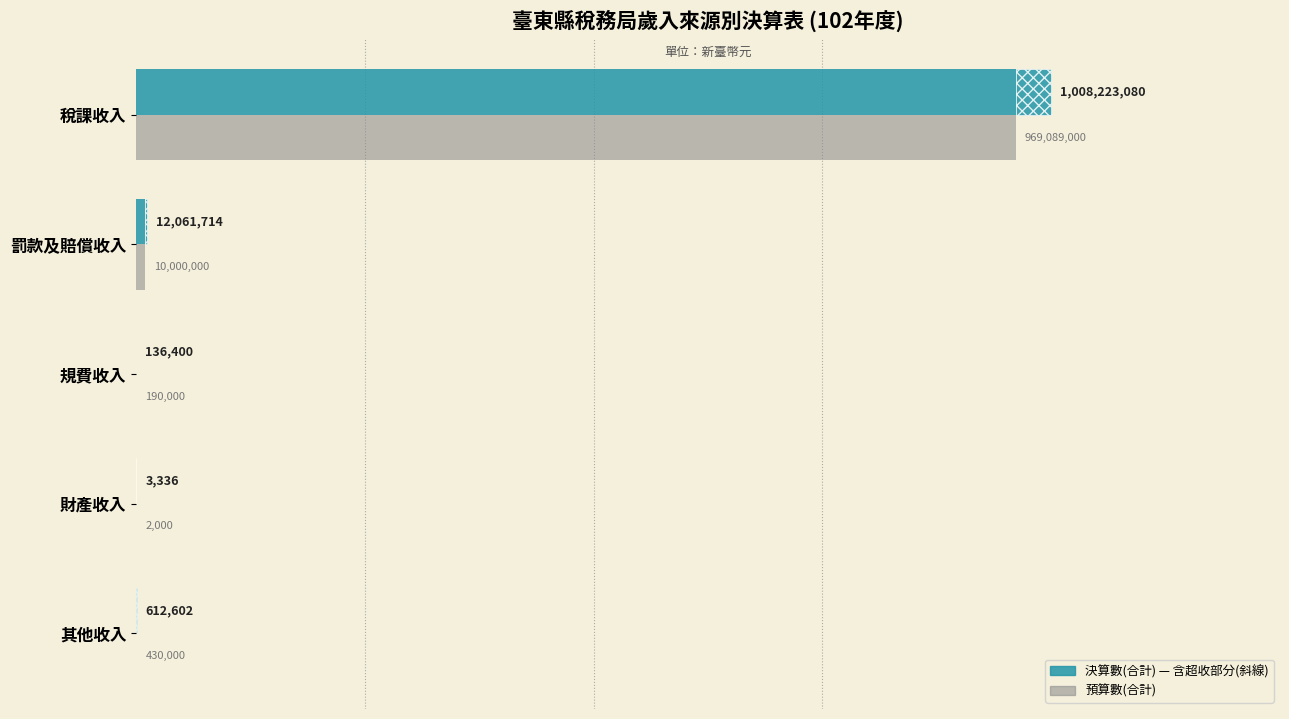

What is the change in value from 罰款及賠償收入 to 財產收入?

-9998000